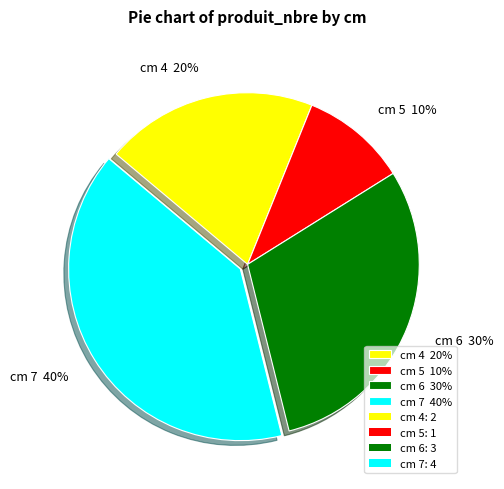

Is there a majority slice in this chart?

No